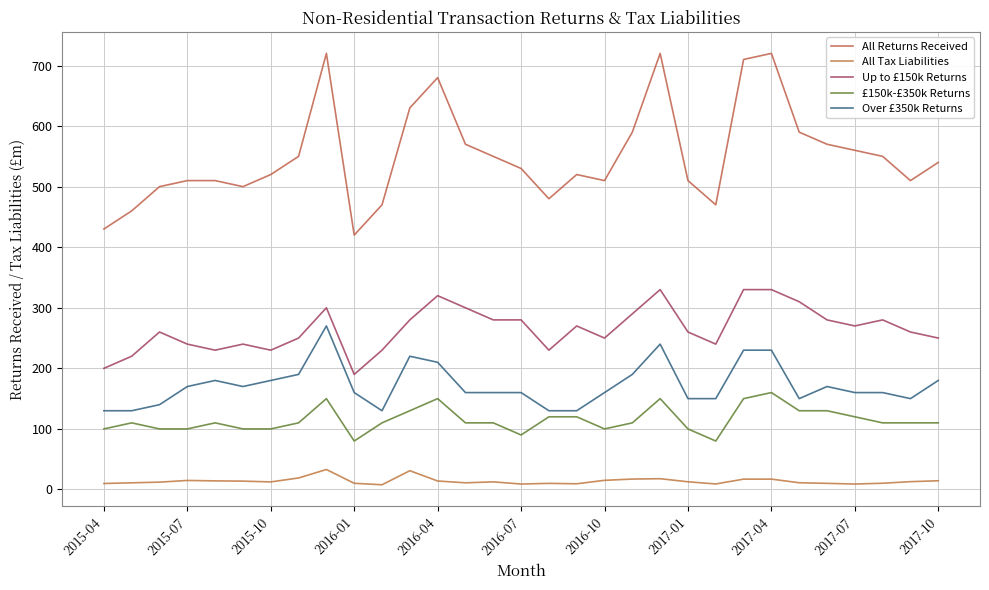

What is the maximum value for All Tax Liabilities?

33.0